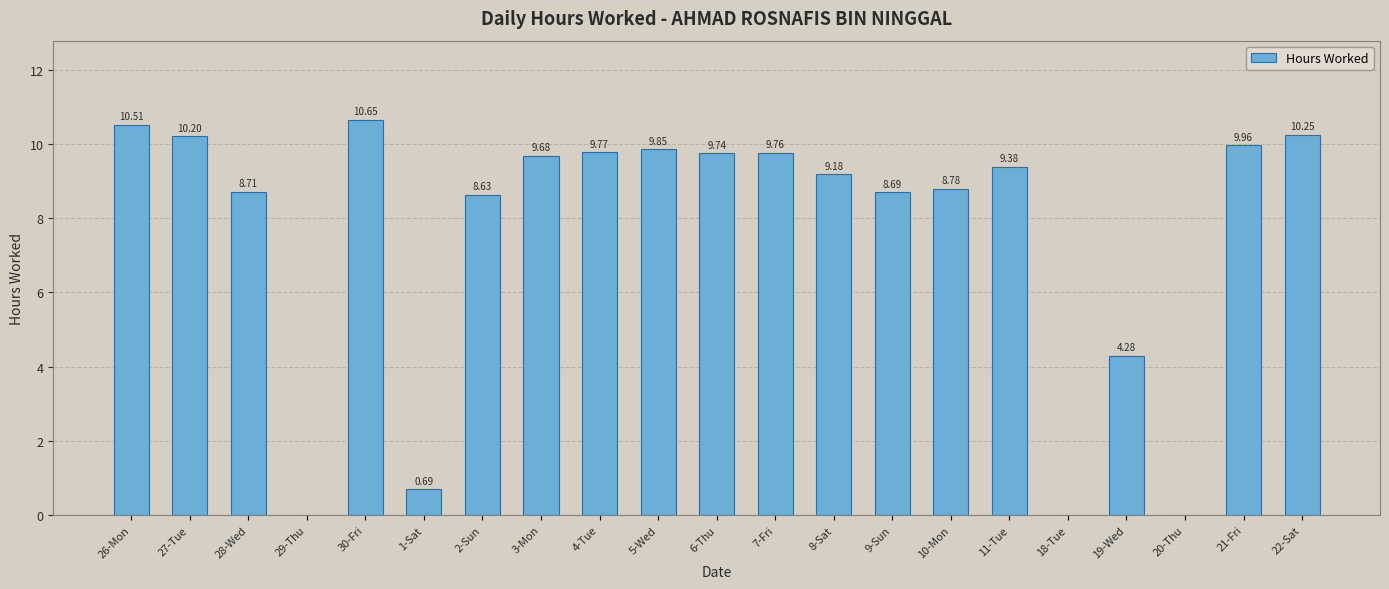

What is the sum of the values at 11-Tue and 3-Mon?

19.1